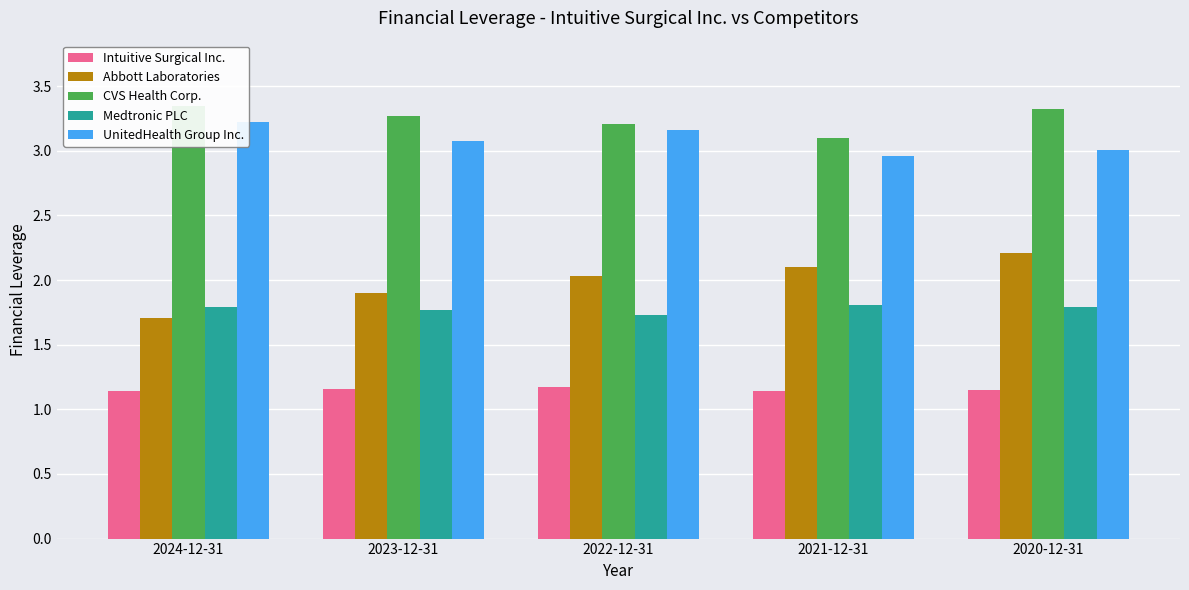

Is the value of CVS Health Corp. at 2021-12-31 greater than the value of Medtronic PLC at 2024-12-31?

Yes